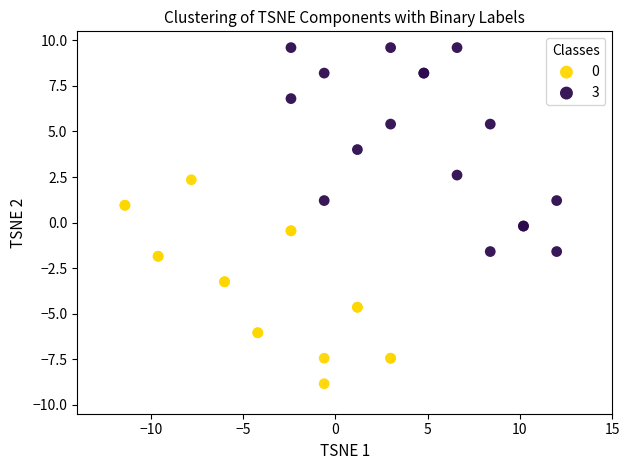

What are all the series names shown in the legend?

0, 3